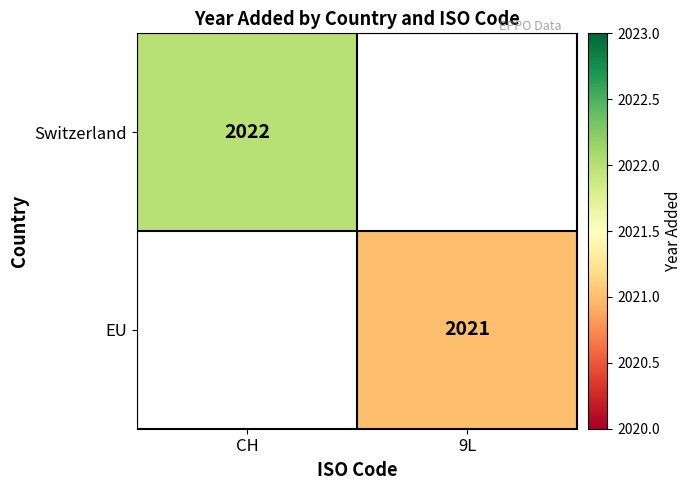

How many distinct data groups are displayed?

2